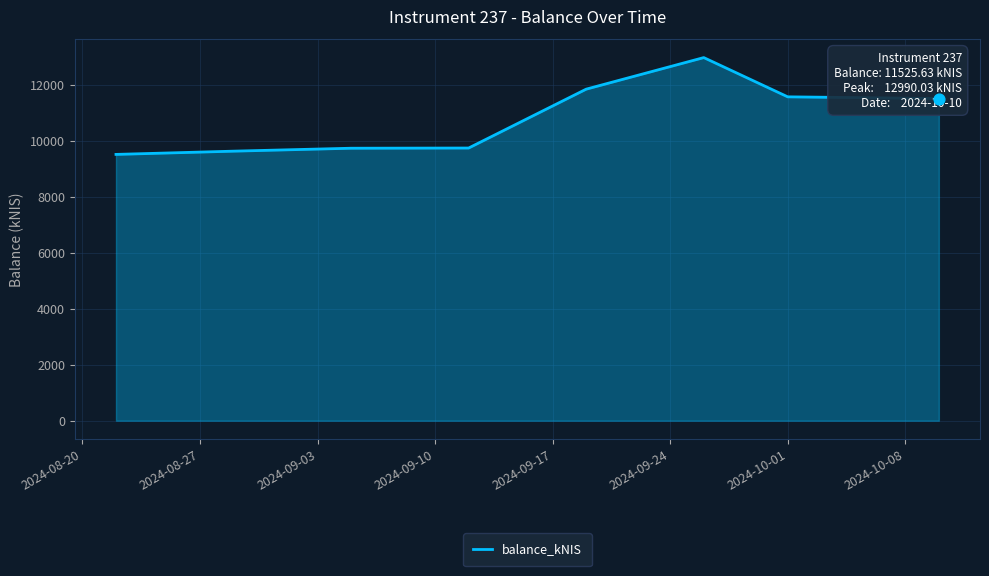

What is the smallest value displayed?

9526.6